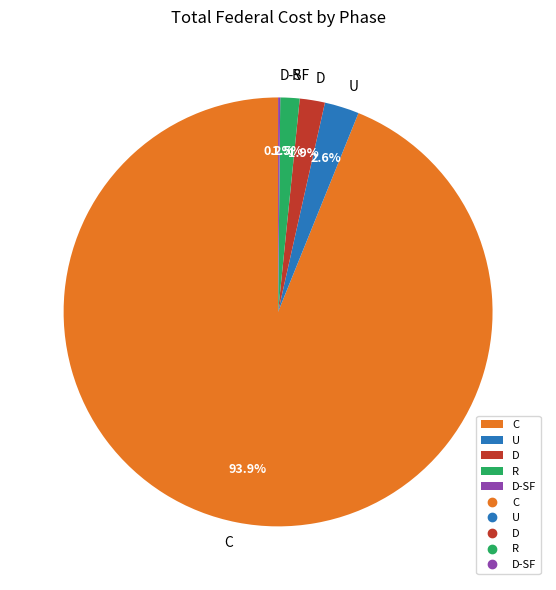

To the nearest percent, what percentage of the pie is C?

94%